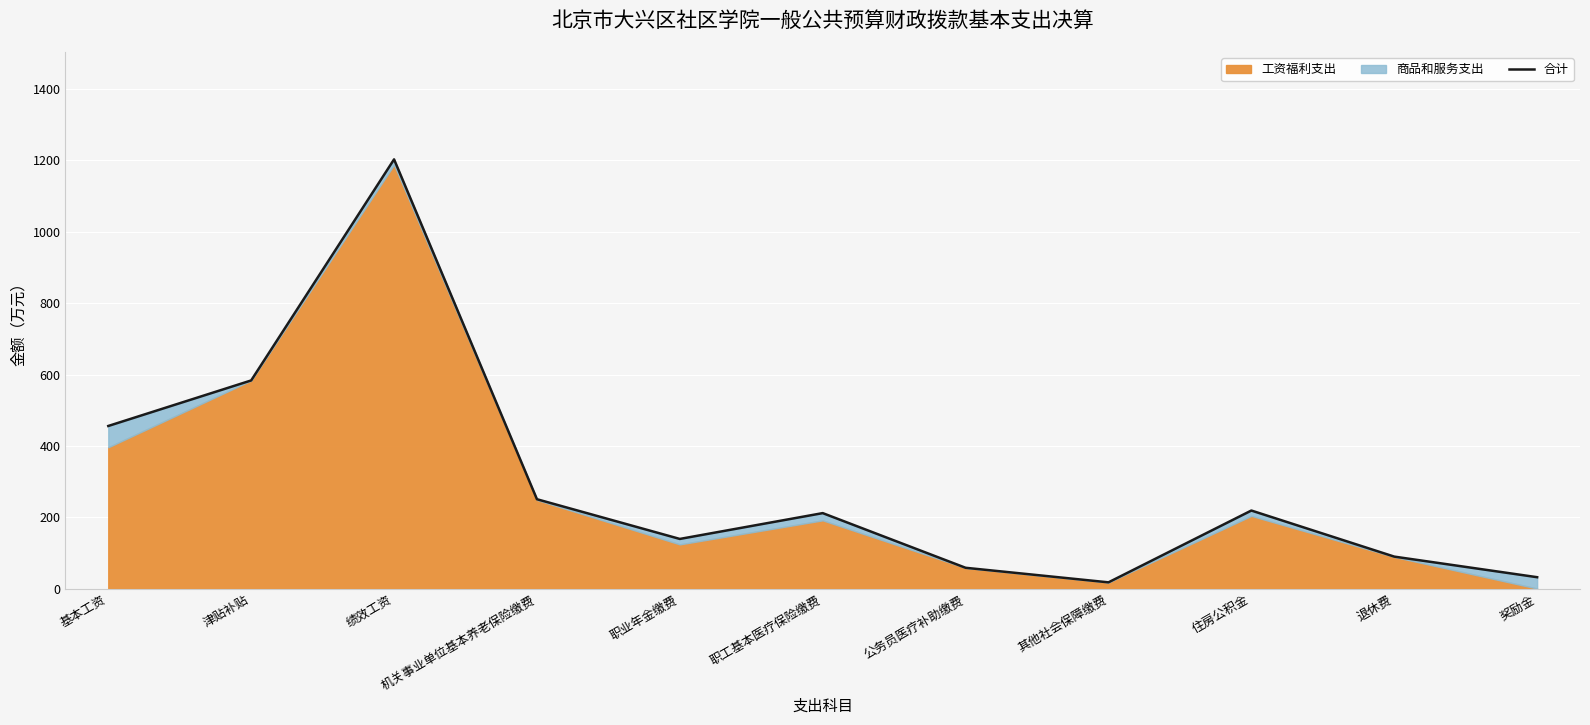

How many values are below 212?

5